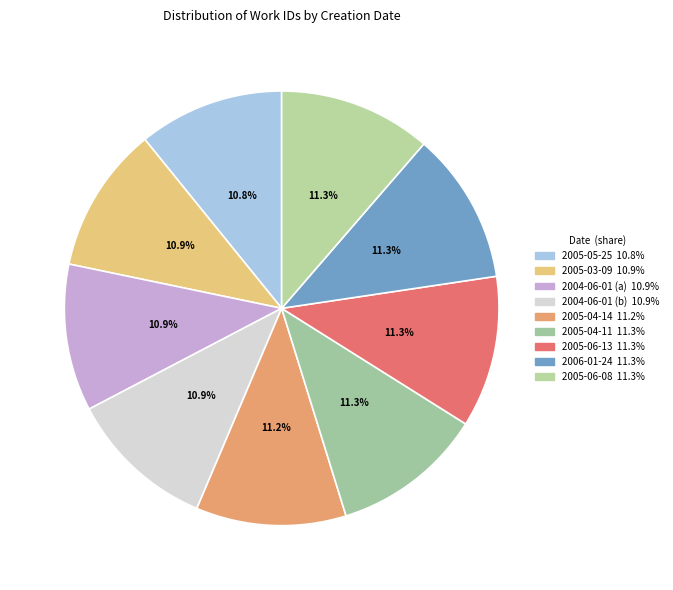

Combined, what portion of the pie is 2005-05-25 and 2006-01-24?

22.1%